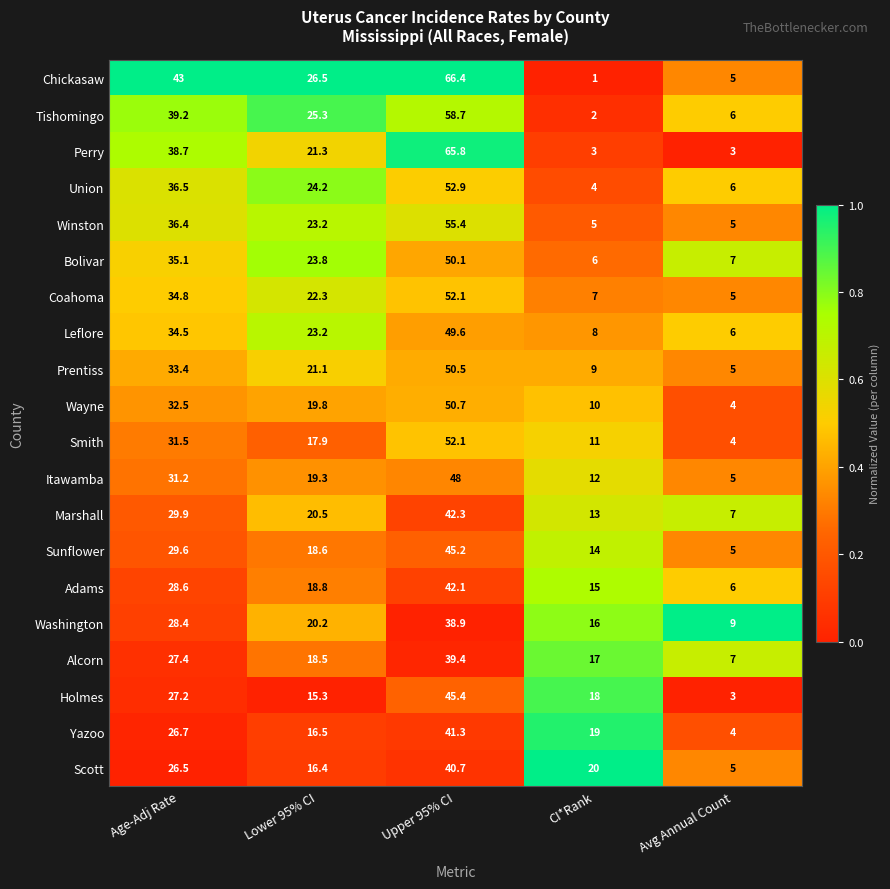

The value of Perry at CI*Rank is 3.0. True or false?

True